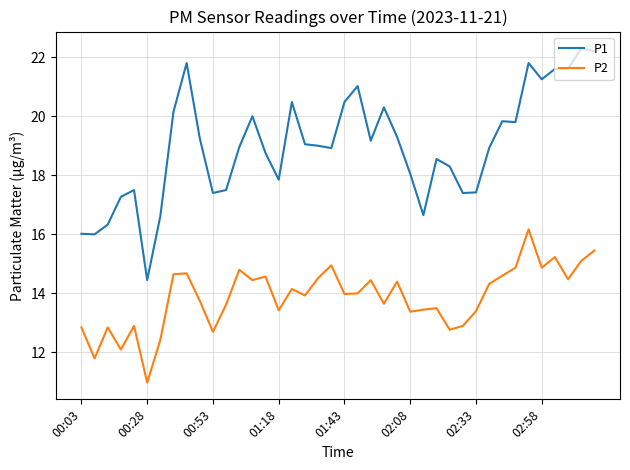

Count the number of categories in the chart.

40